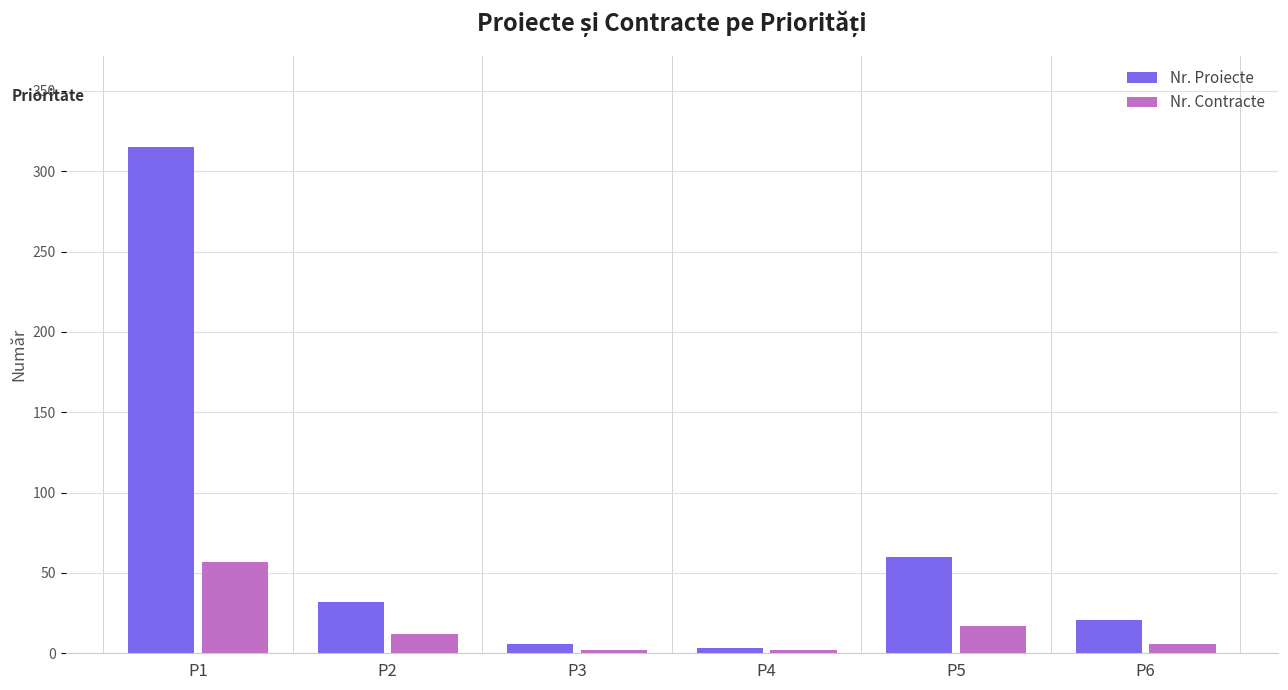

How many data points does each series have?

6